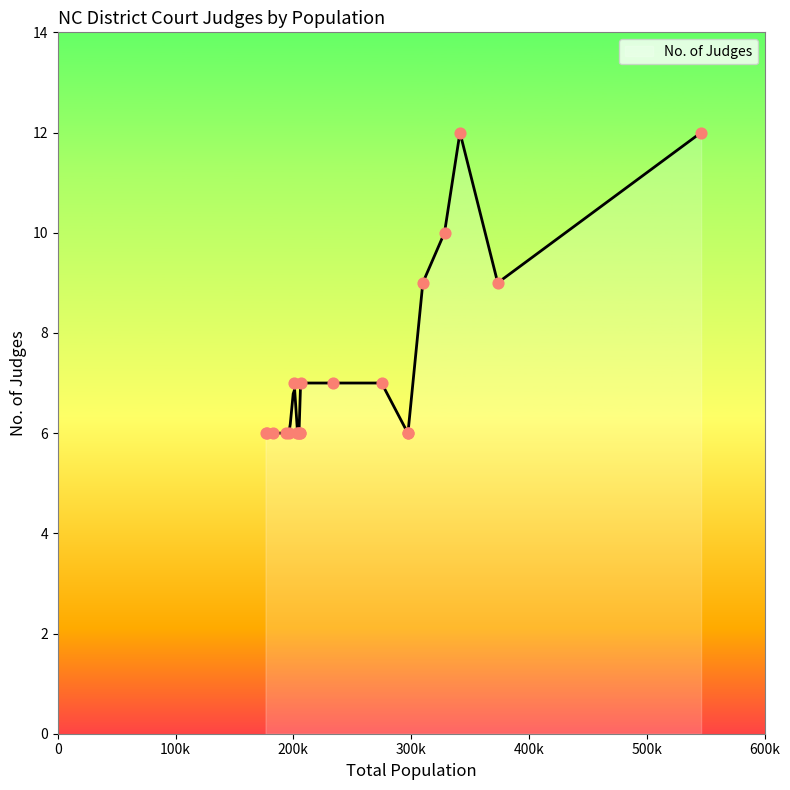

Which has a higher value, 297165 or 204118?

297165